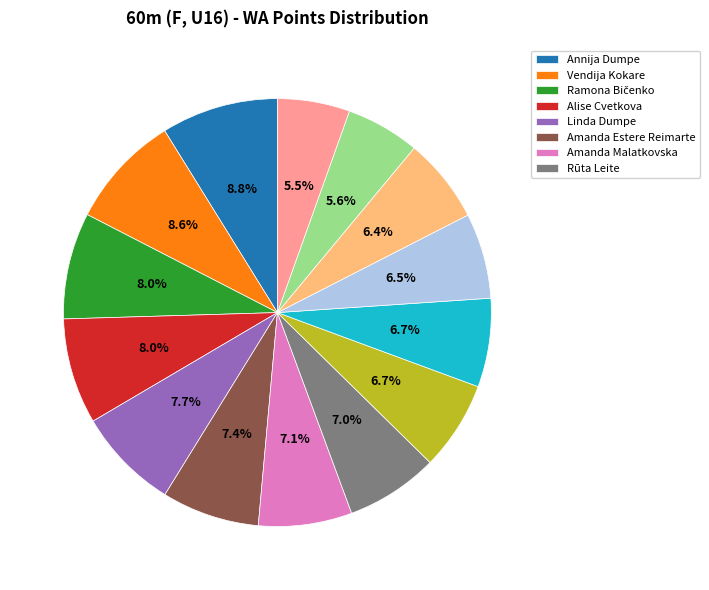

How many segments does this pie chart have?

14